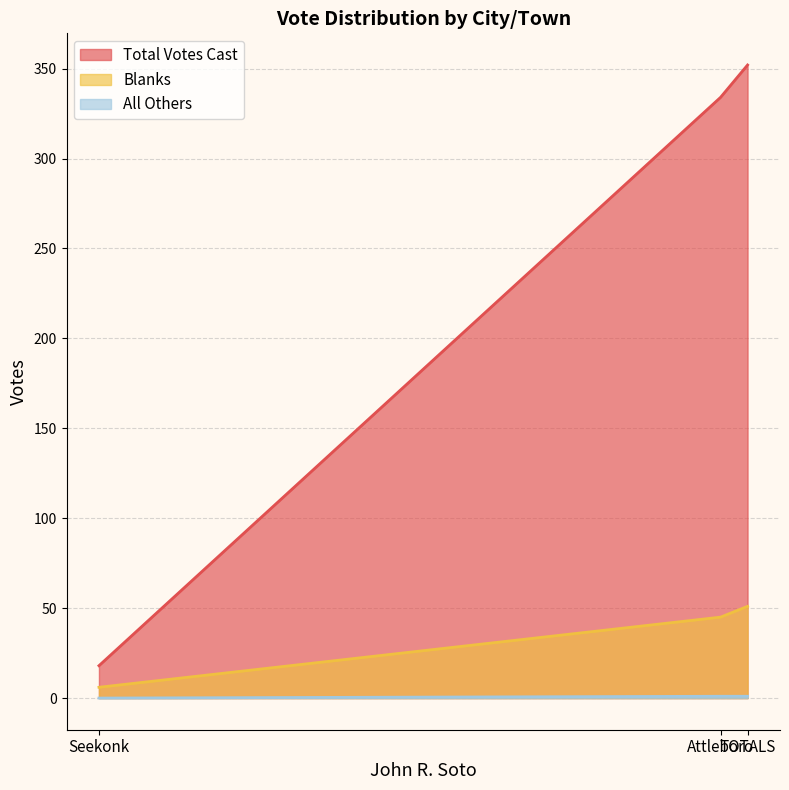

What is the maximum value shown in the chart?

352